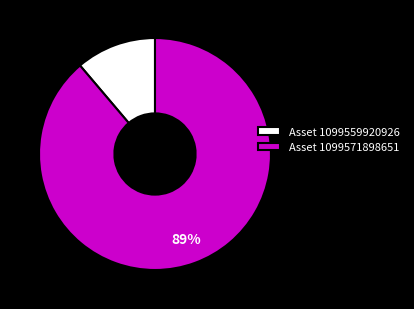

How many slices are in this pie chart?

2